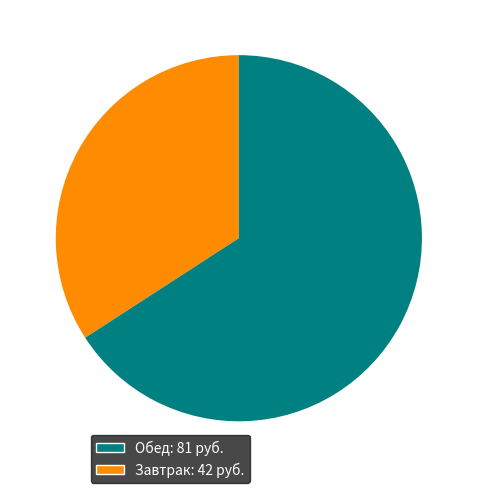

Is there a majority slice in this chart?

Yes